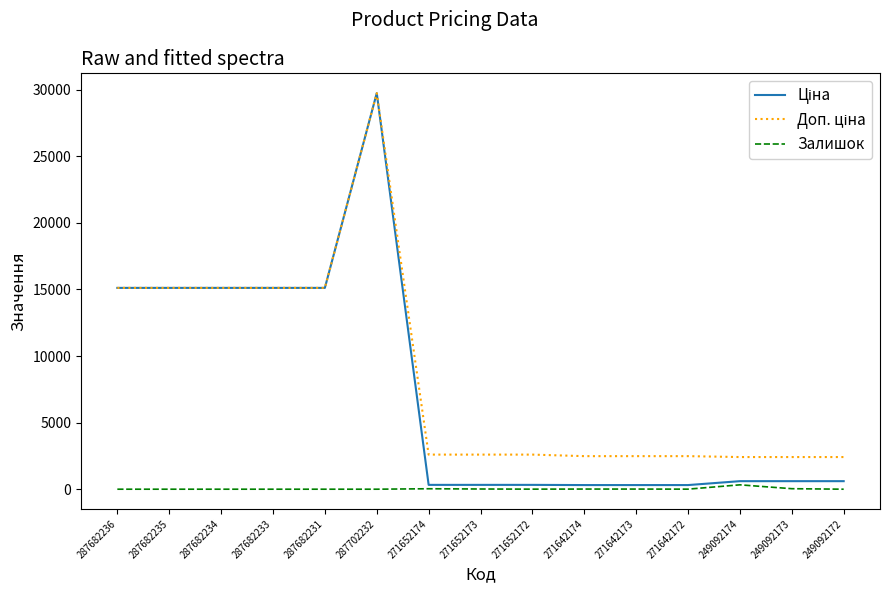

What is the total value across all series at 287682234?

30240.0